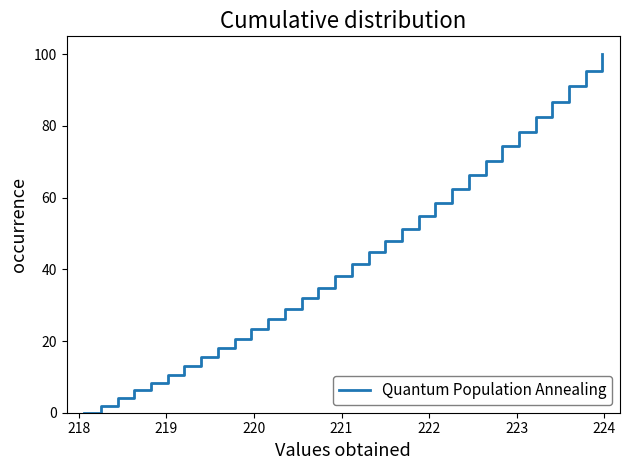

What is the difference between the maximum and minimum values?

100.0